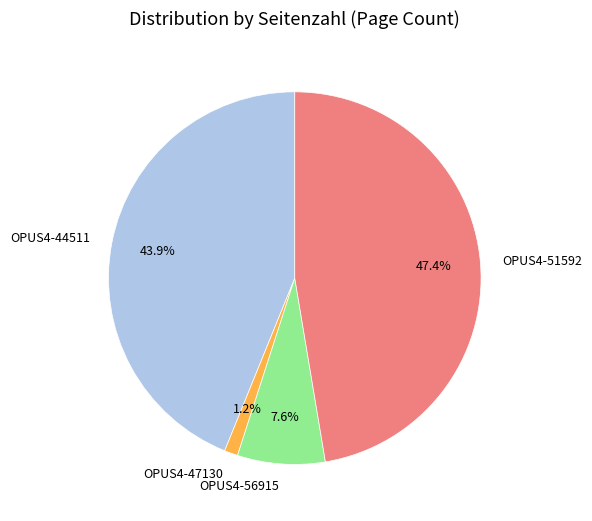

The OPUS4-44511 slice represents 44% of the pie. True or false?

True